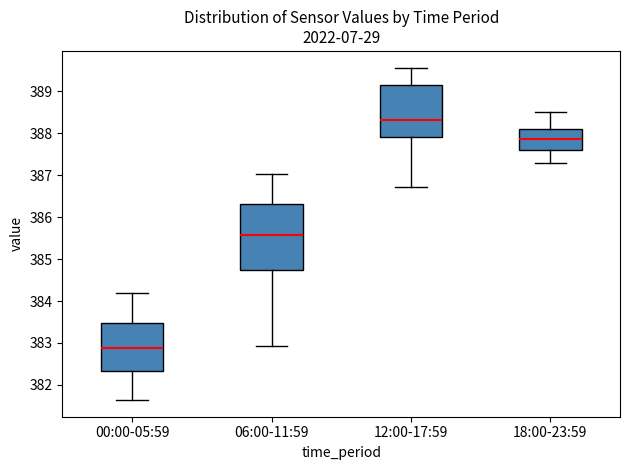

Comparing the boxes themselves (not the whiskers), which one is the tallest?

06:00-11:59